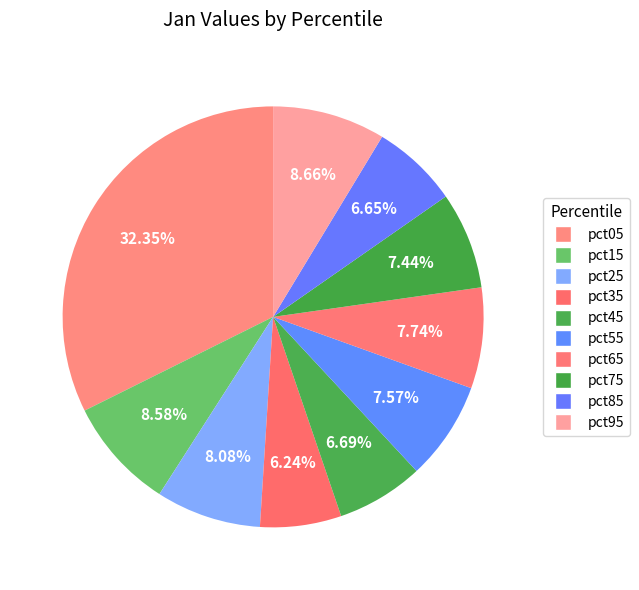

Is it true that pct55 is 8% of the pie?

True